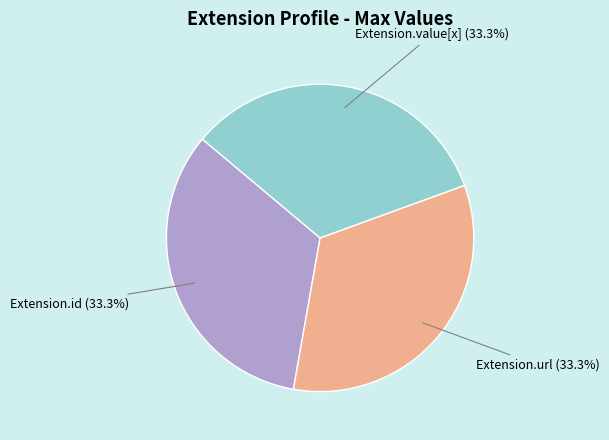

Does any single category account for the majority?

No